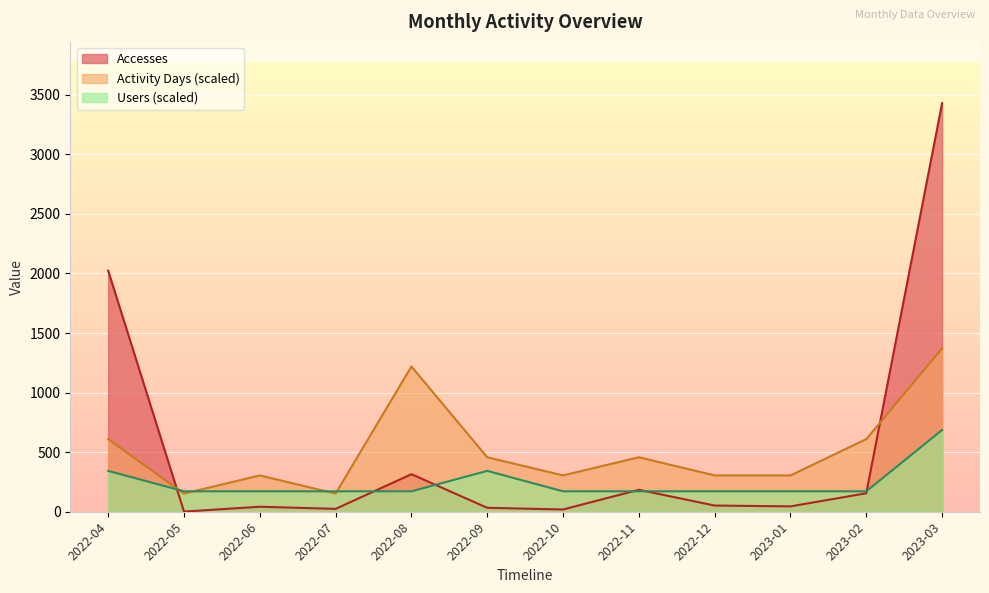

List the series in order of their peak value, highest first.

Accesses, Activity Days (scaled), Users (scaled)